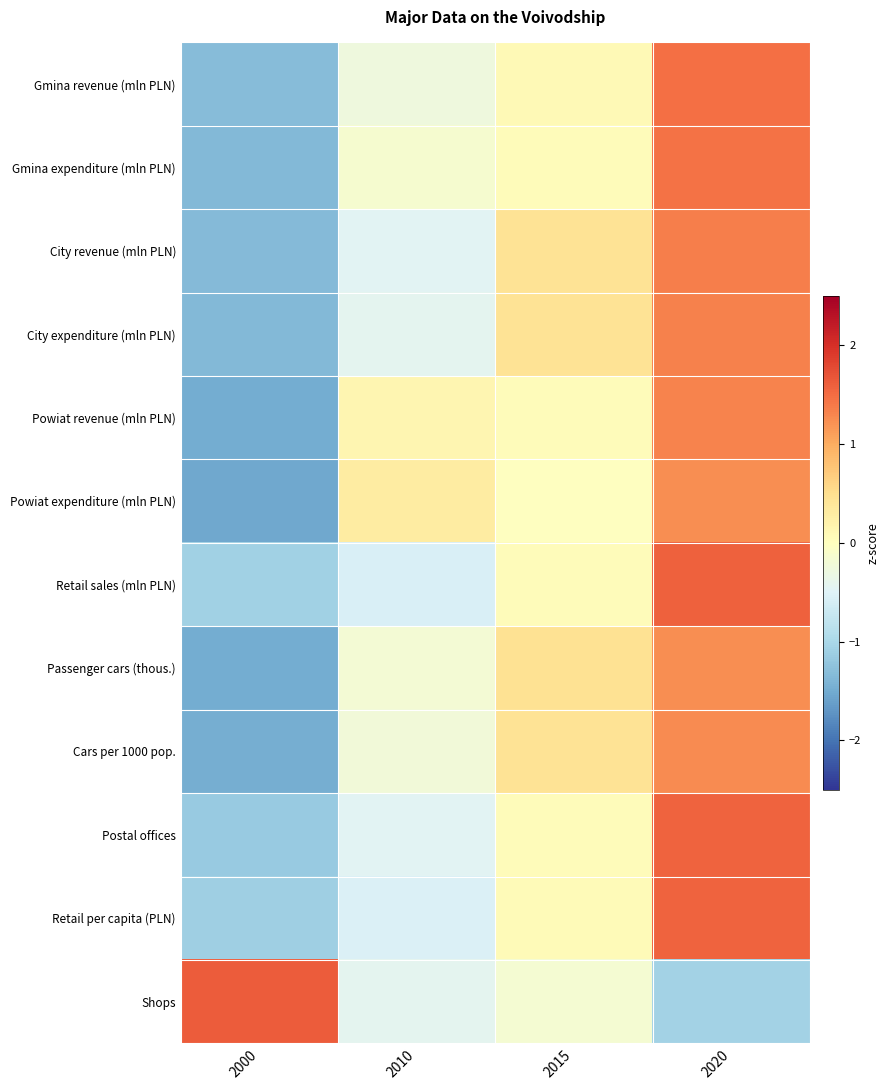

How many categories are shown in the chart?

4